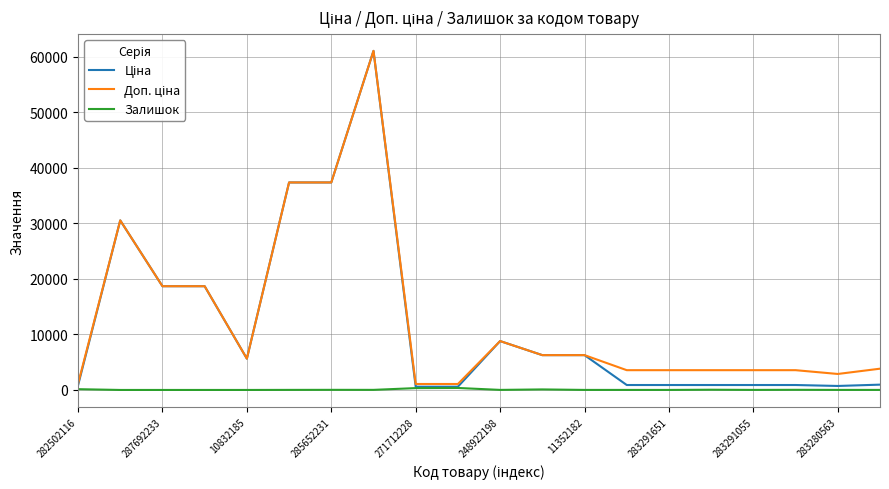

What is the average value of the Ціна series?

11932.2